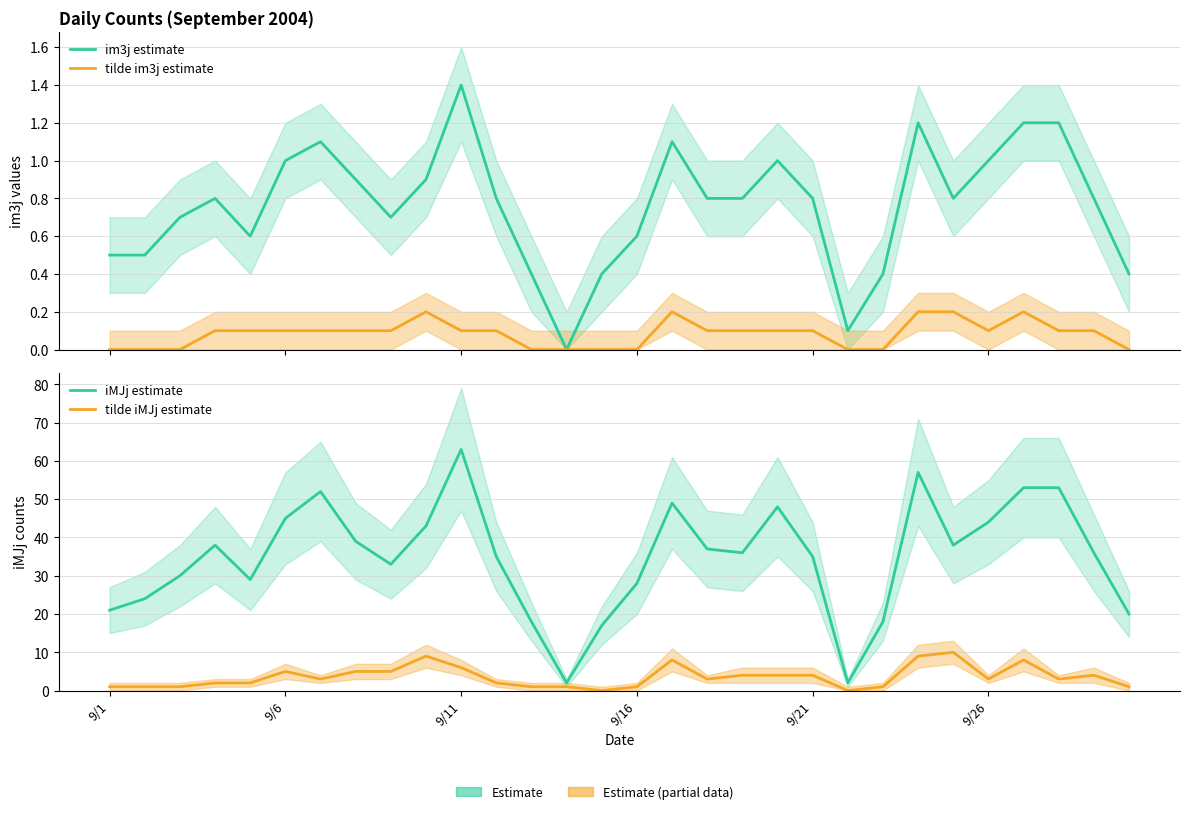

What is the difference between the maximum and minimum values in the tilde im3j estimate series?

0.2